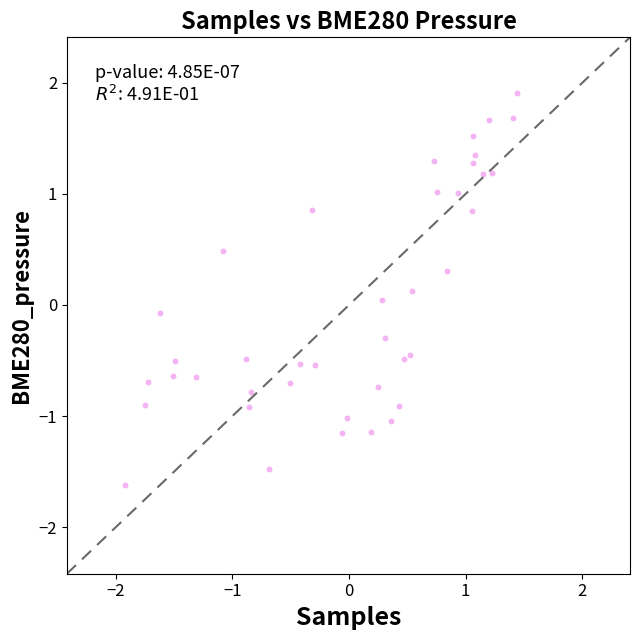

What is the range of Y values (max minus min)?

3.5